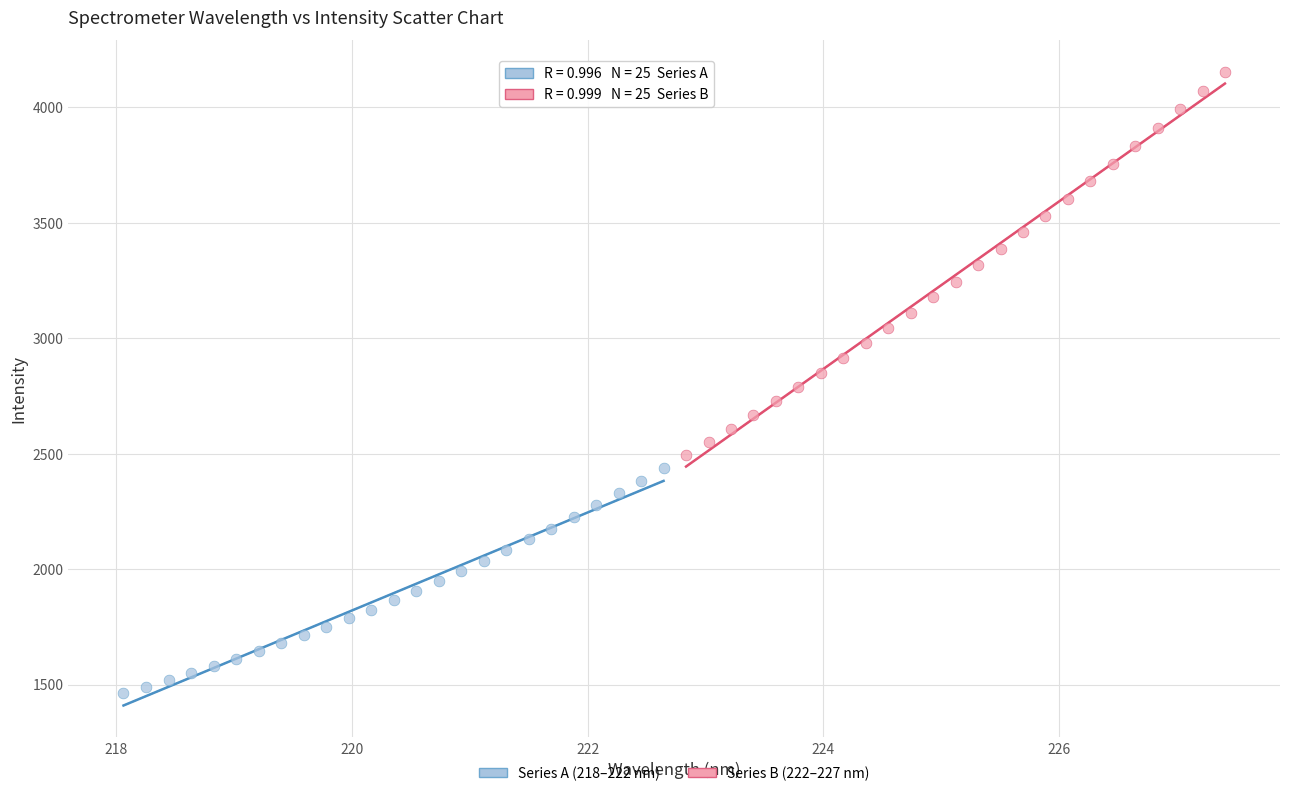

What are all the series names shown in the legend?

Series A (218–222 nm), Series B (222–227 nm)